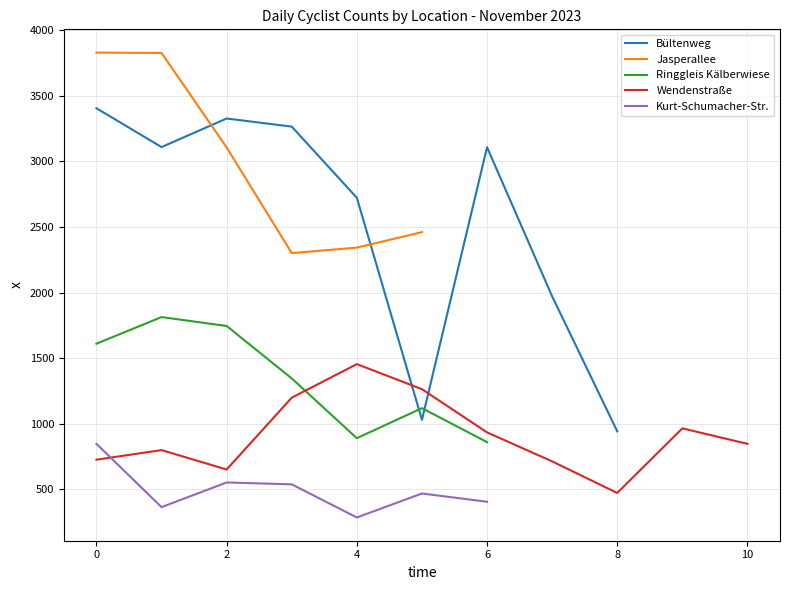

What is the minimum value shown in the chart?

284